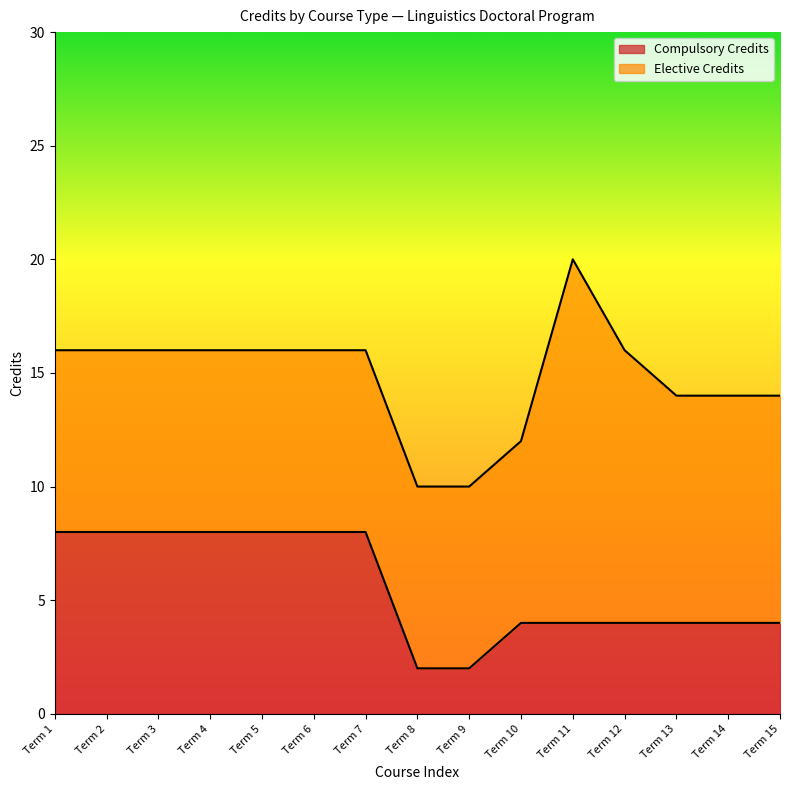

What is the value of the 15th point from the left?

4